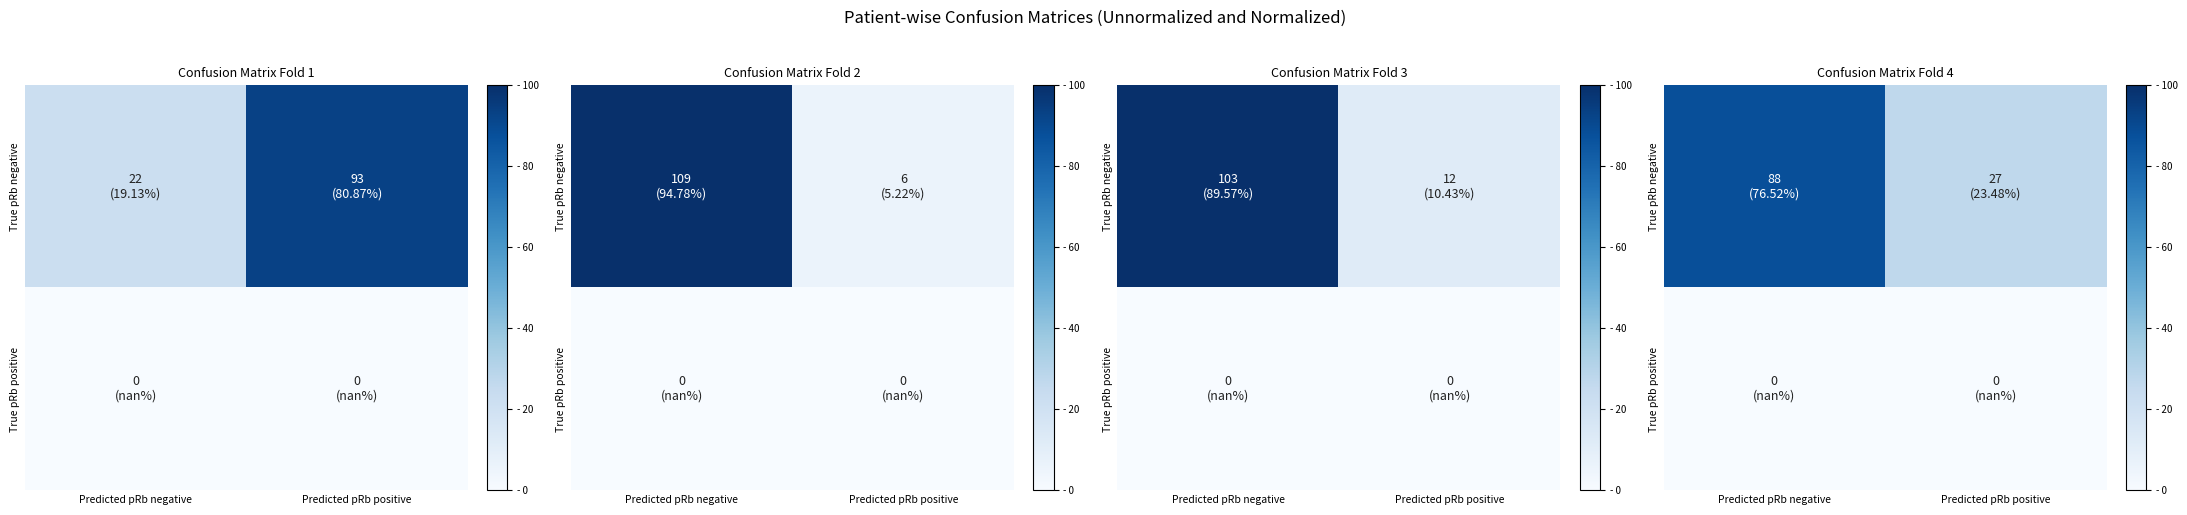

At which label does True pRb negative reach its peak?

Predicted pRb negative